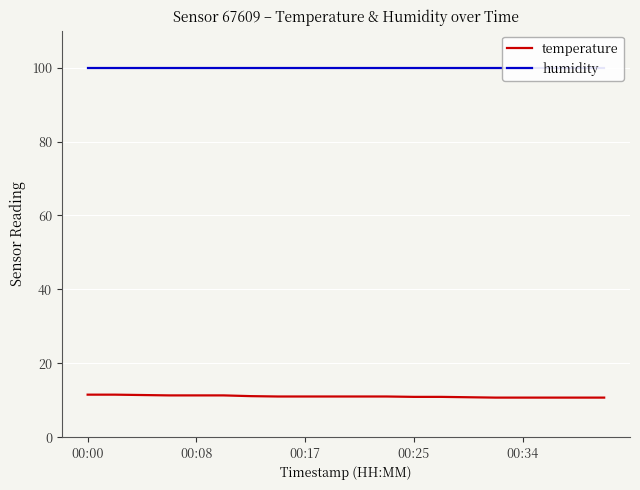

What is the lowest value of the temperature series?

10.7